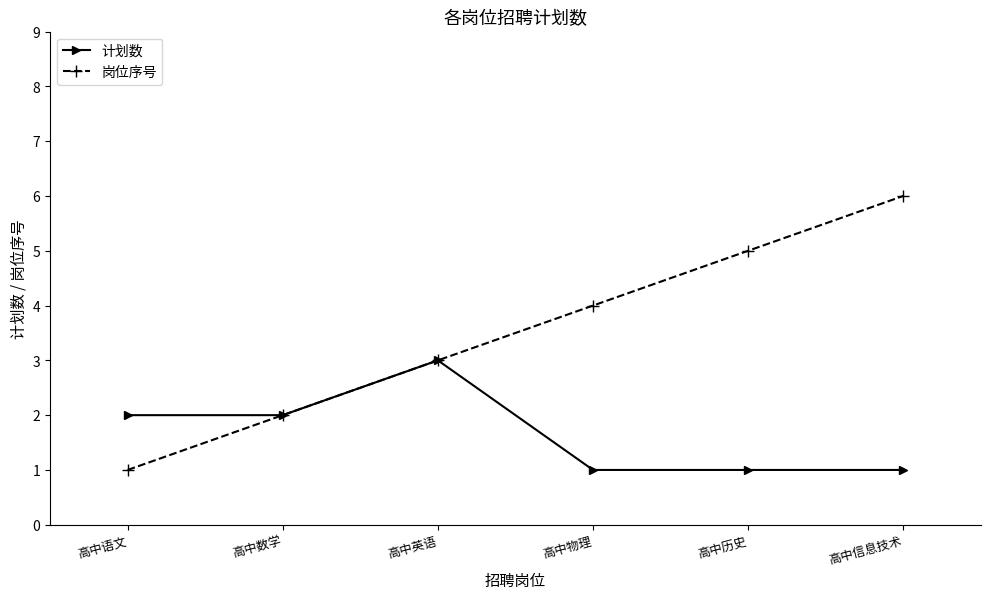

True or false: 岗位序号 has more than 1 interior local peaks.

False